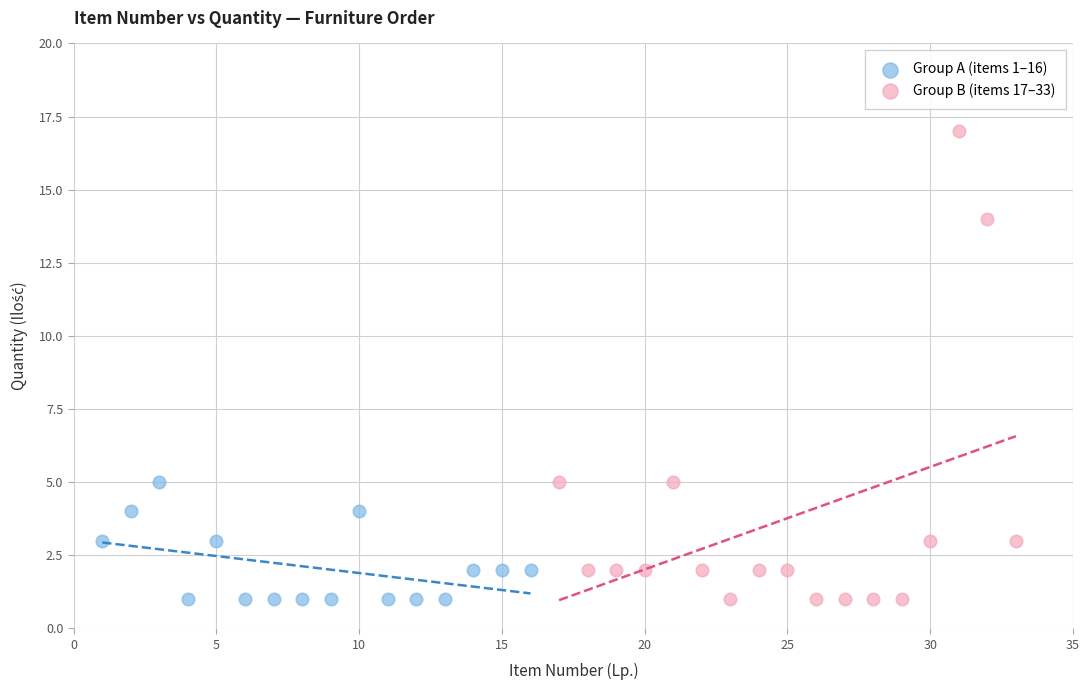

What are all the series names shown in the legend?

Group A (items 1–16), Group B (items 17–33)